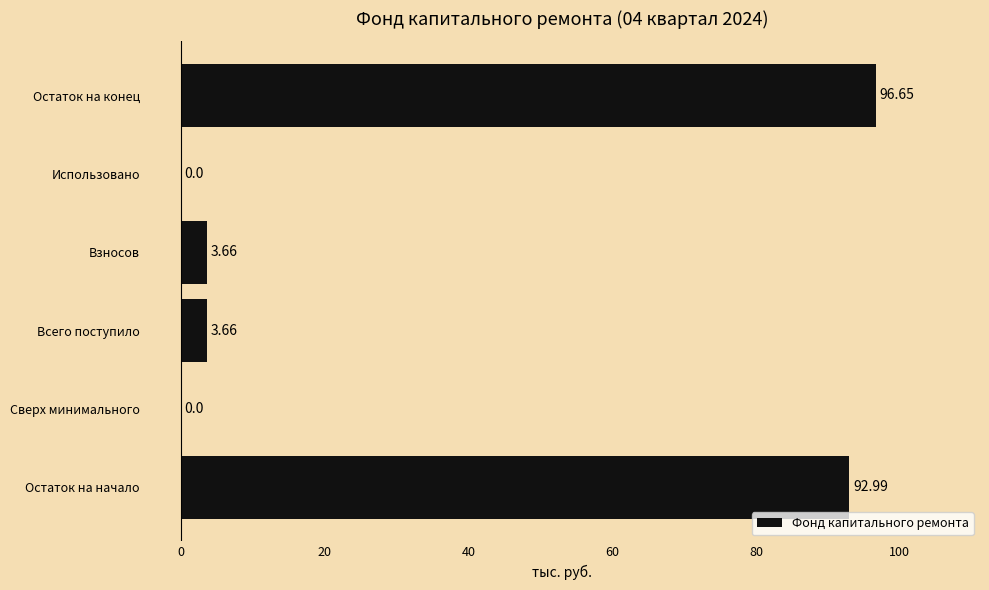

What is the change in value from Сверх минимального to Всего поступило?

+3.7